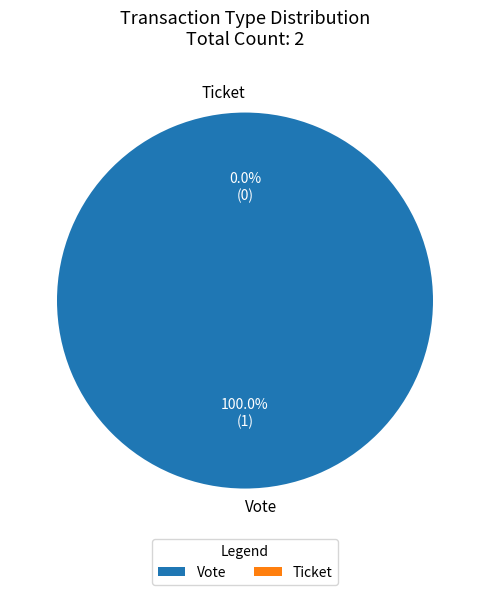

What is the change in value from Vote to Ticket?

-1